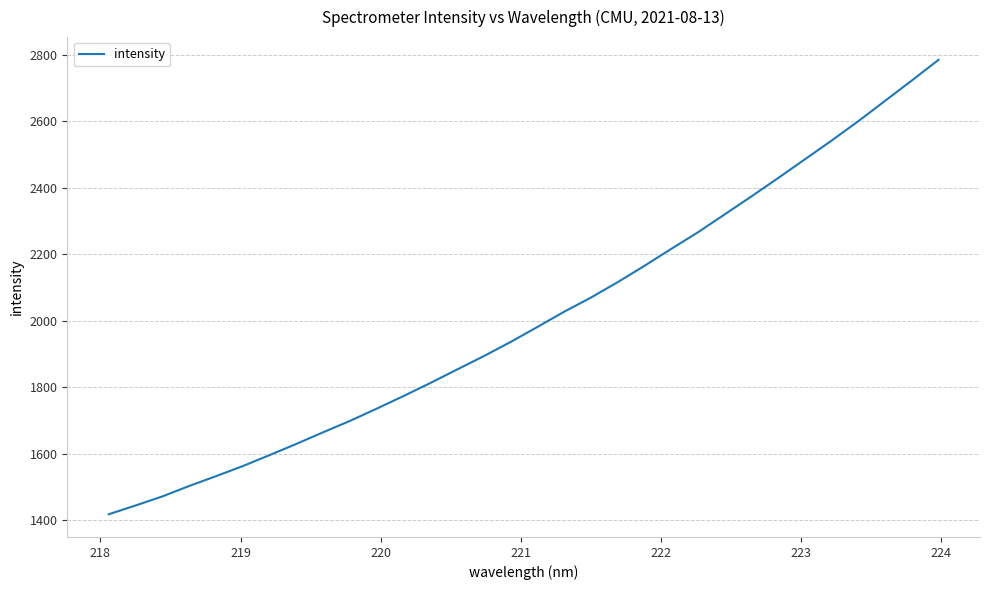

Reading left to right, extract all data points from this chart.

1418.4	1444.7	1472.0	1503.3	1532.8	1563.1	1596.1	1629.8	1664.8	1698.9	1735.7	1773.6	1812.7	1853.2	1893.6	1936.1	1981.1	2026.9	2069.4	2115.7	2164.8	2215.7	2265.6	2319.4	2373.5	2428.7	2485.1	2541.3	2599.8	2660.8	2721.9	2784.1